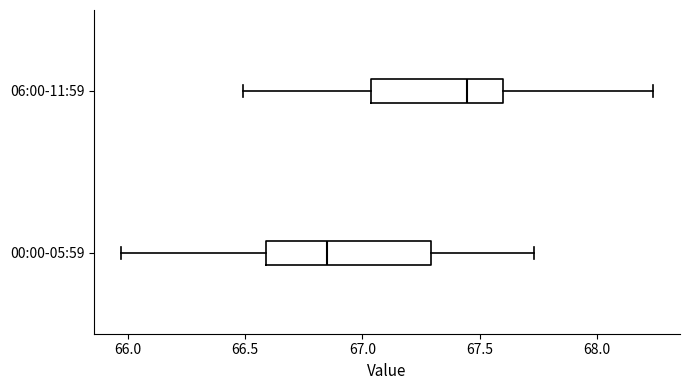

Which box has the furthest to the left median line?

00:00-05:59